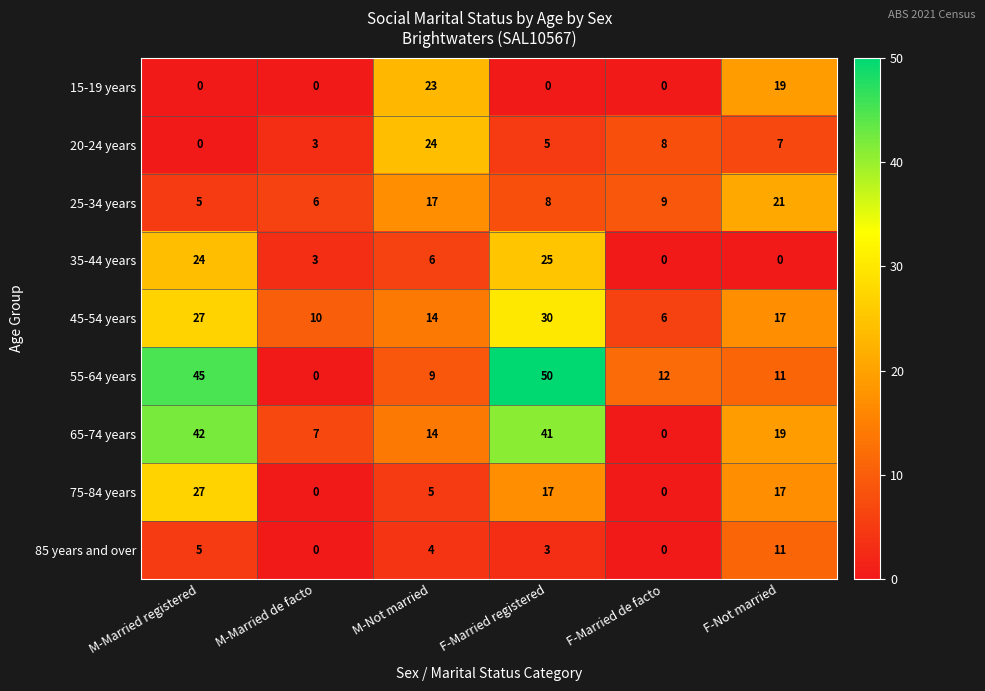

At which label does 20-24 years first exceed 7?

M-Not married